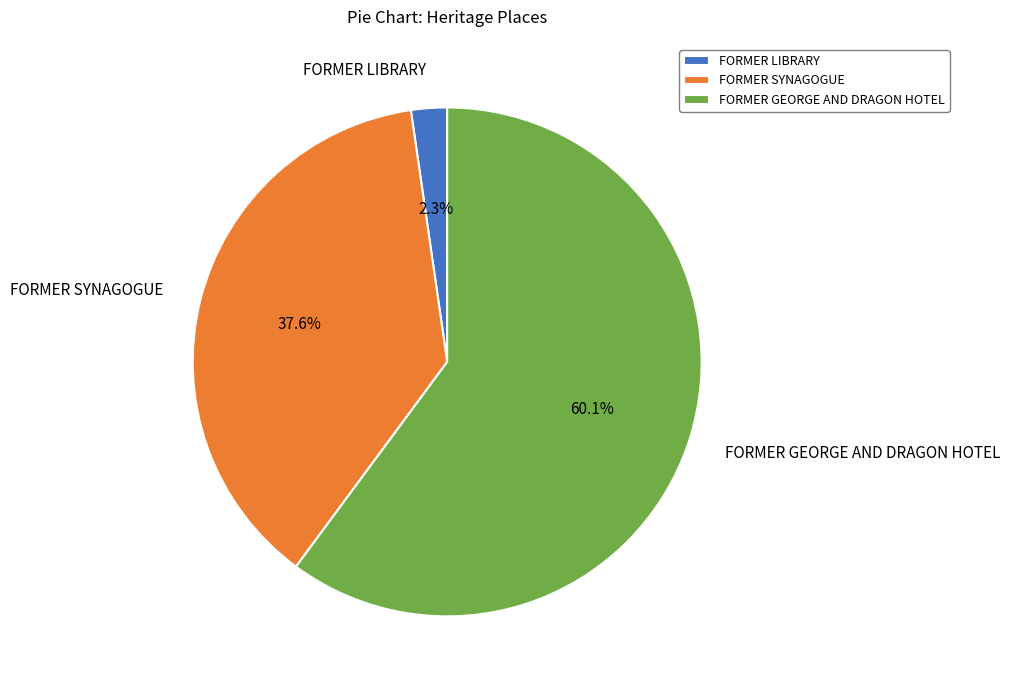

To the nearest percent, what is the average slice percentage?

33%